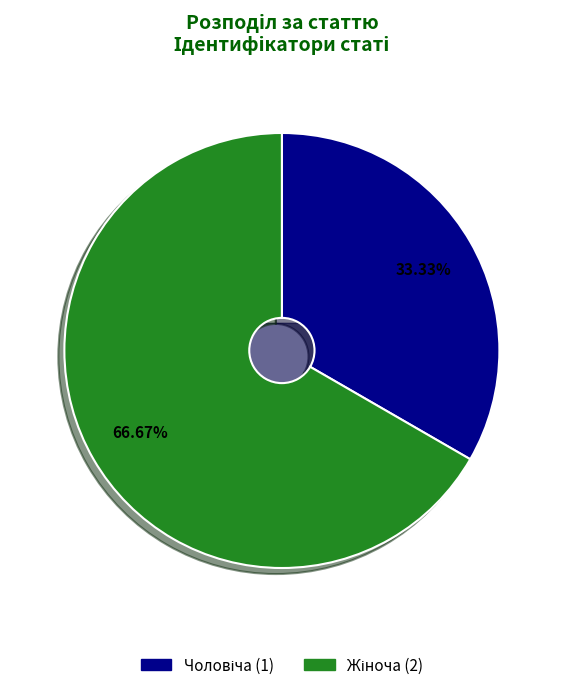

How many segments does this pie chart have?

2